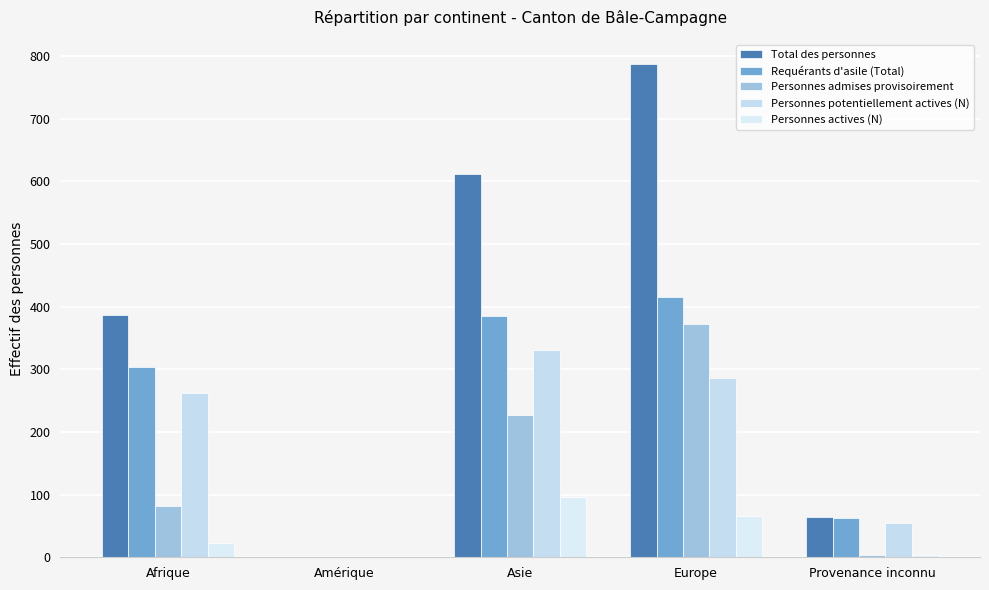

At which label does Total des personnes first exceed 386?

Asie